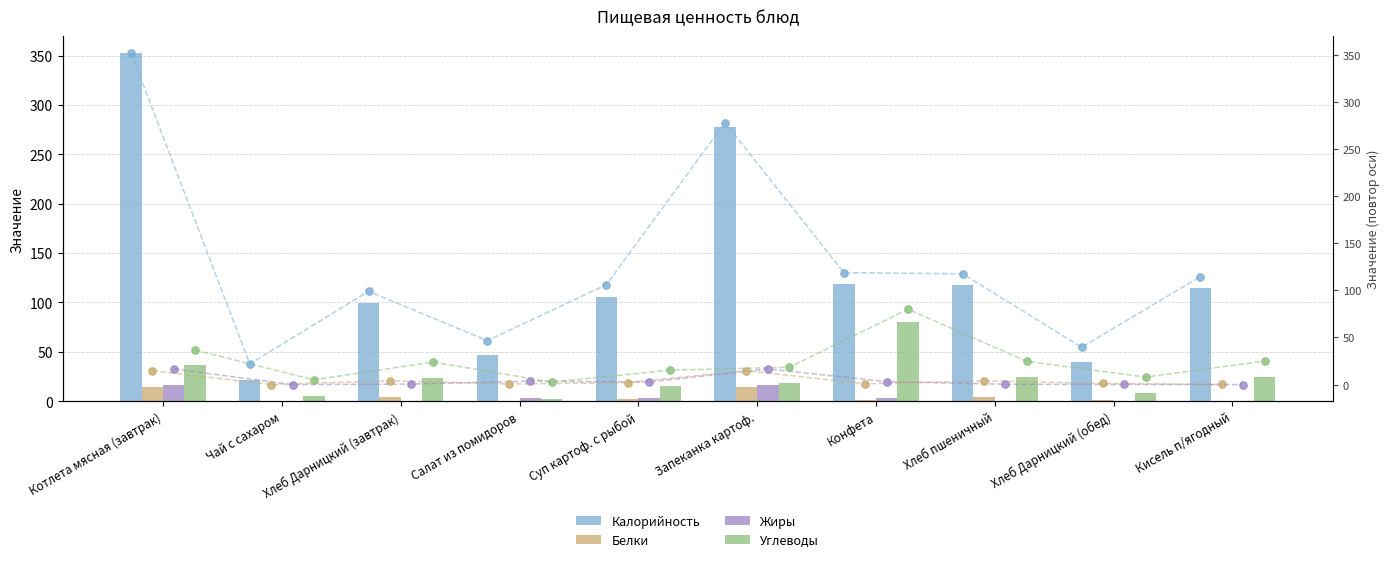

Which series reaches the minimum Y coordinate?

Жиры